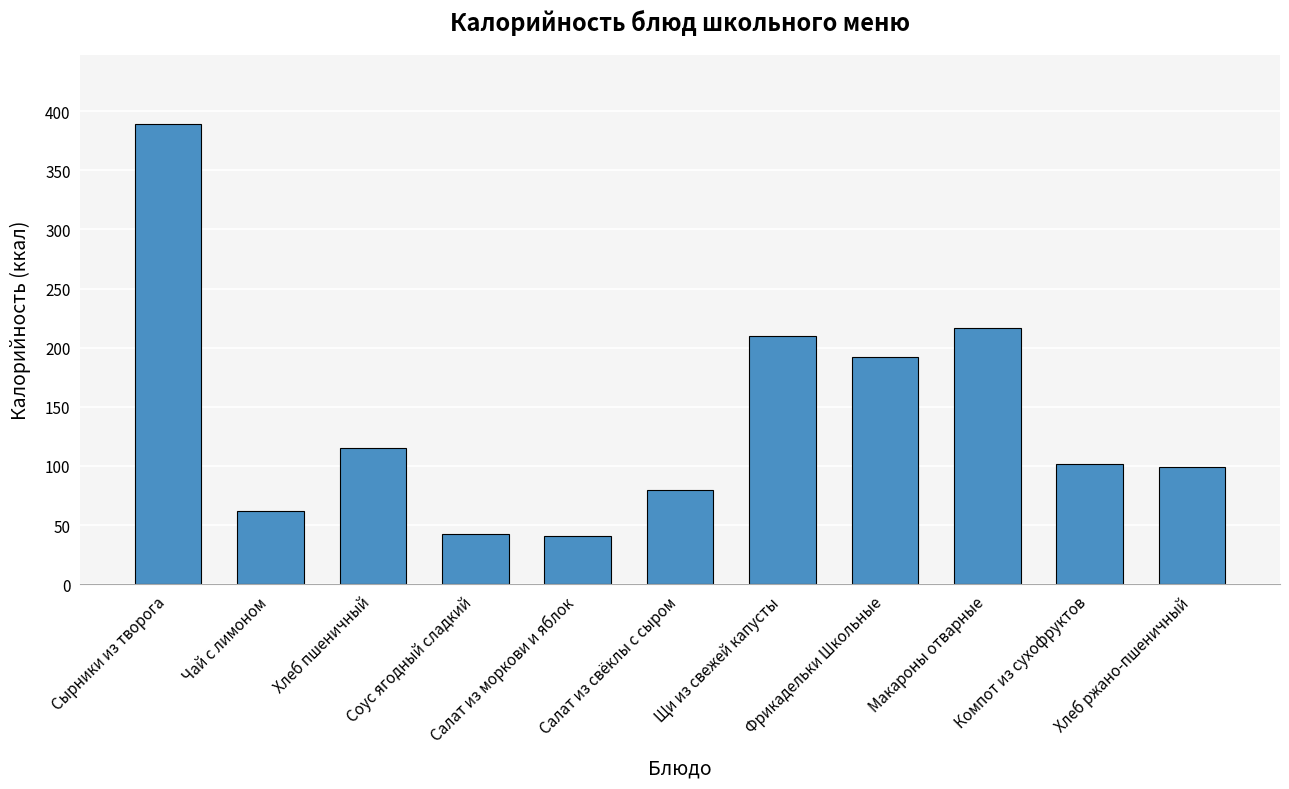

What is the value of the 4th bar from the left?

42